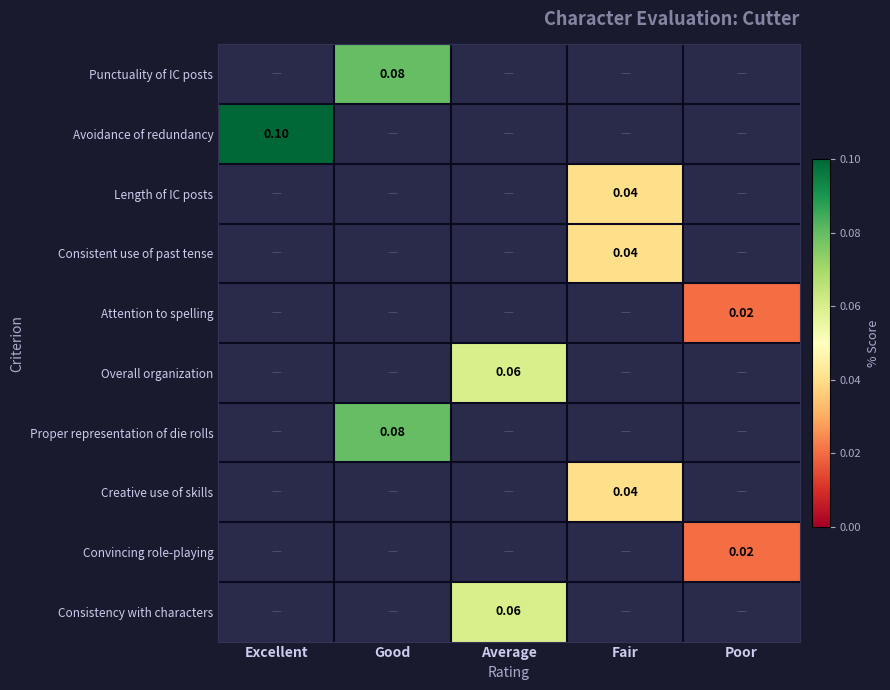

The value of Convincing role-playing at Poor is 0.0. True or false?

True